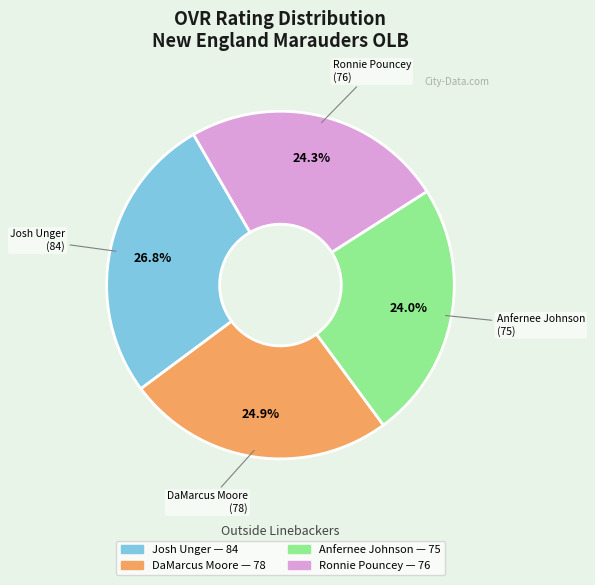

Which slice is the largest?

Josh Unger